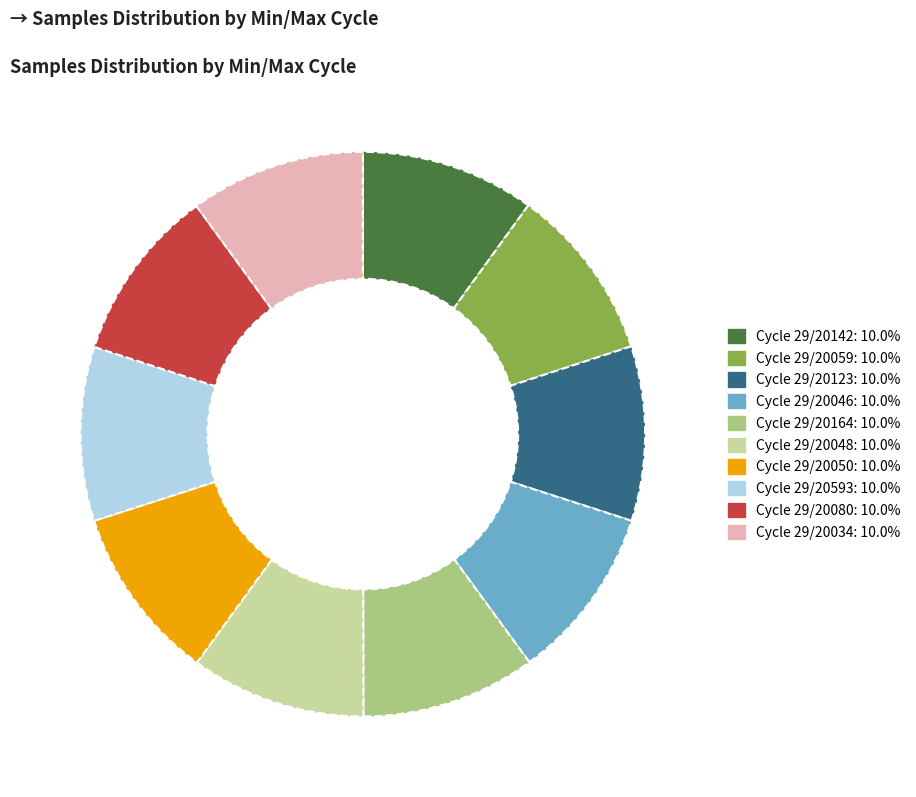

Approximately how many times larger is the value at Cycle 29/20048: 10.0% compared to Cycle 29/20123: 10.0%?

1.0